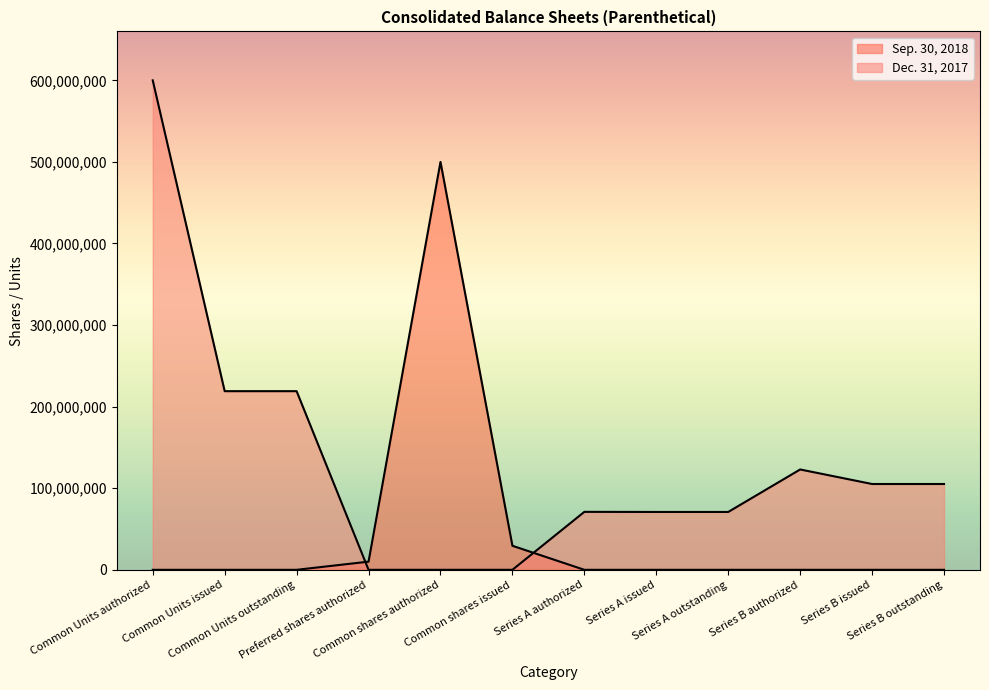

How many lines are shown in the chart?

2